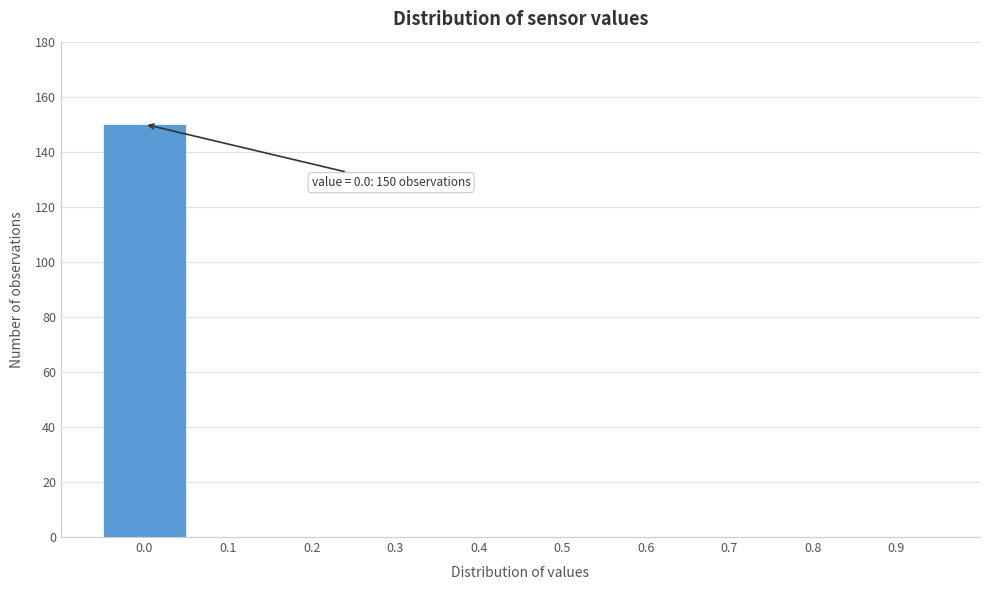

Reading left to right, extract all data points from this chart.

0.0=150	0.1=0	0.2=0	0.3=0	0.4=0	0.5=0	0.6=0	0.7=0	0.8=0	0.9=0